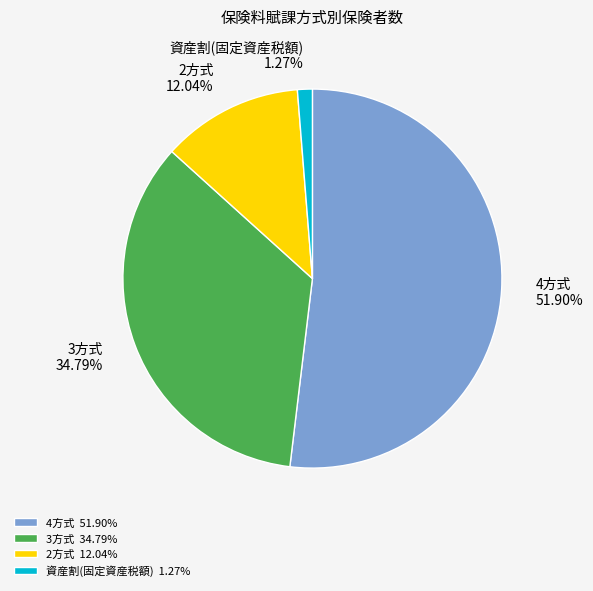

How many segments does this pie chart have?

4